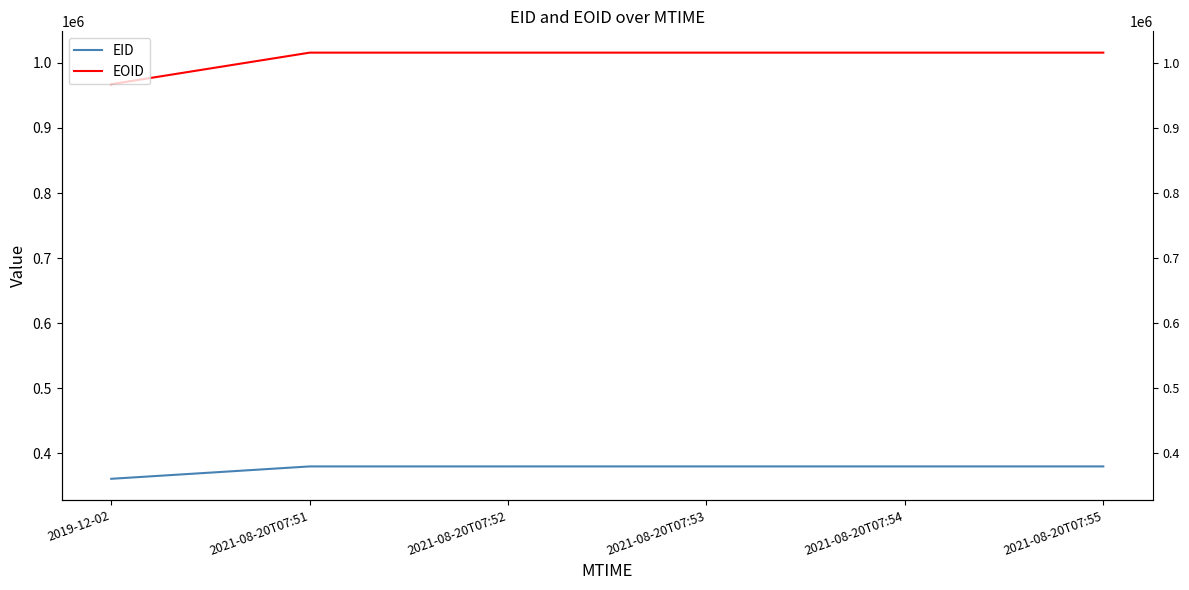

Reading left to right, extract all data points from this chart.

EID: 361129	380134	380137	380140	380141	380142
EOID: 967103	1015571	1015572	1015576	1015577	1015578